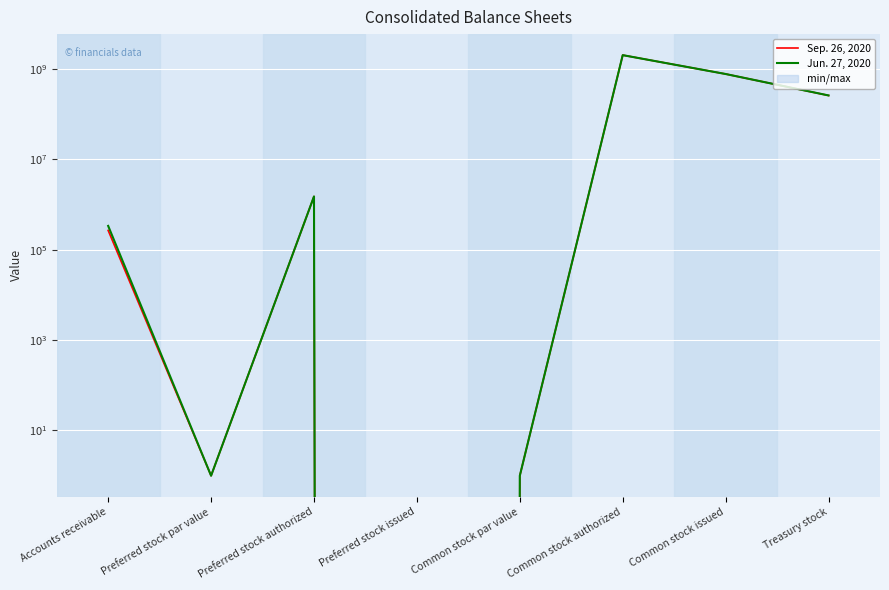

What is the sum of all Jun. 27, 2020 values?

3023925537